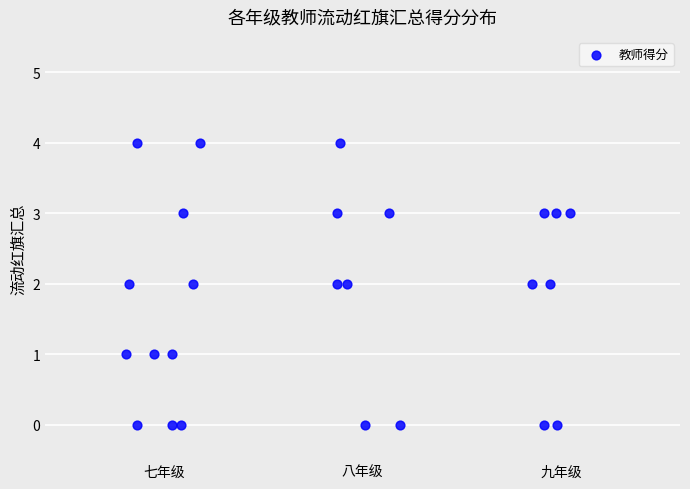

What is the range of Y values (max minus min)?

4